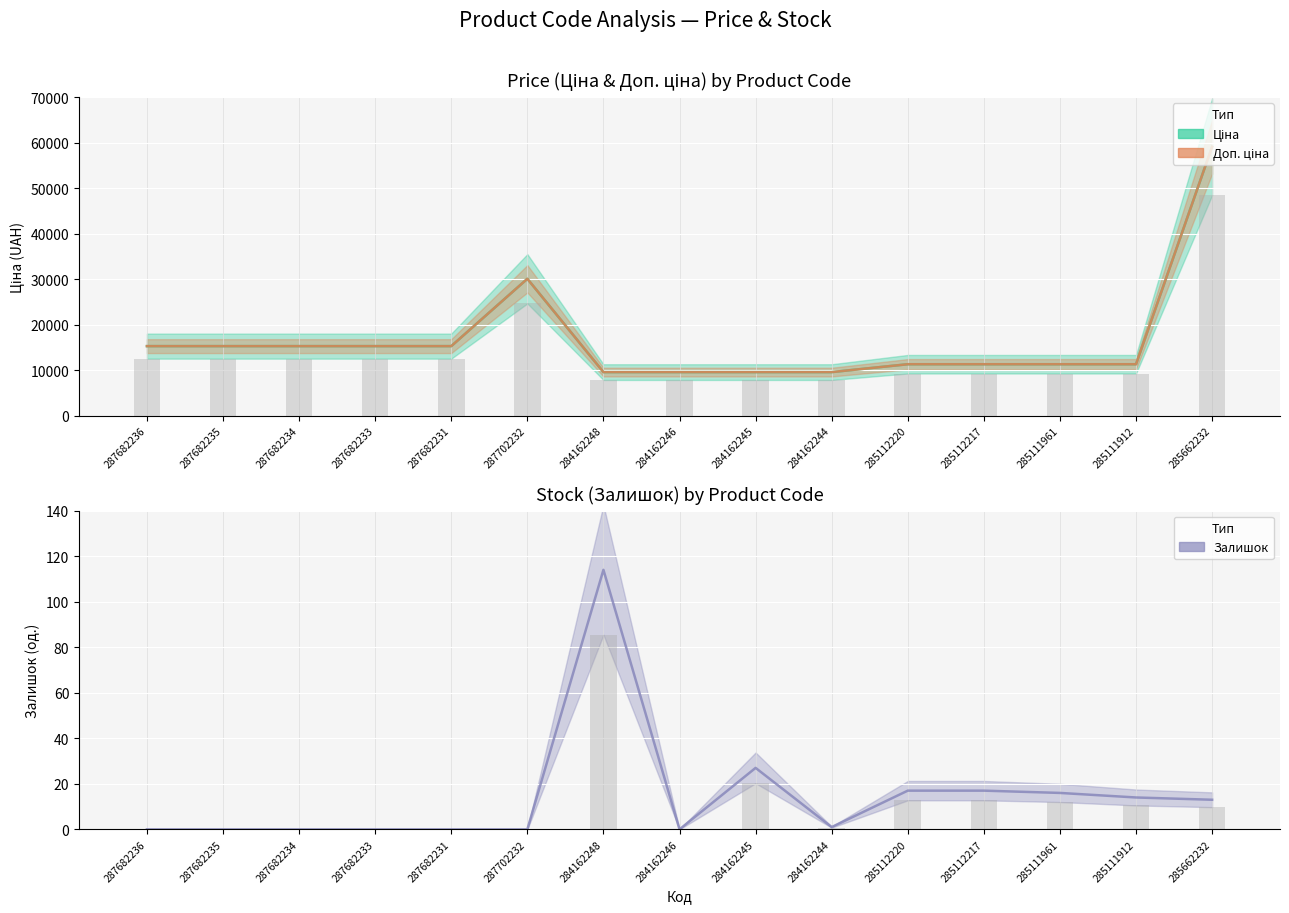

Reading left to right, what are all the values shown in this chart?

Ціна: 15288.0	15288.0	15288.0	15288.0	15288.0	30077.8	9585.4	9585.4	9585.4	9585.4	11312.5	11312.5	11312.5	11312.5	59075.7
Доп. ціна: 15288.0	15288.0	15288.0	15288.0	15288.0	30077.8	9585.4	9585.4	9585.4	9585.4	11312.5	11312.5	11312.5	11312.5	59075.7
Залишок: 0.0	0.0	0.0	0.0	0.0	0.0	114.0	0.0	27.0	1.0	17.0	17.0	16.0	14.0	13.0